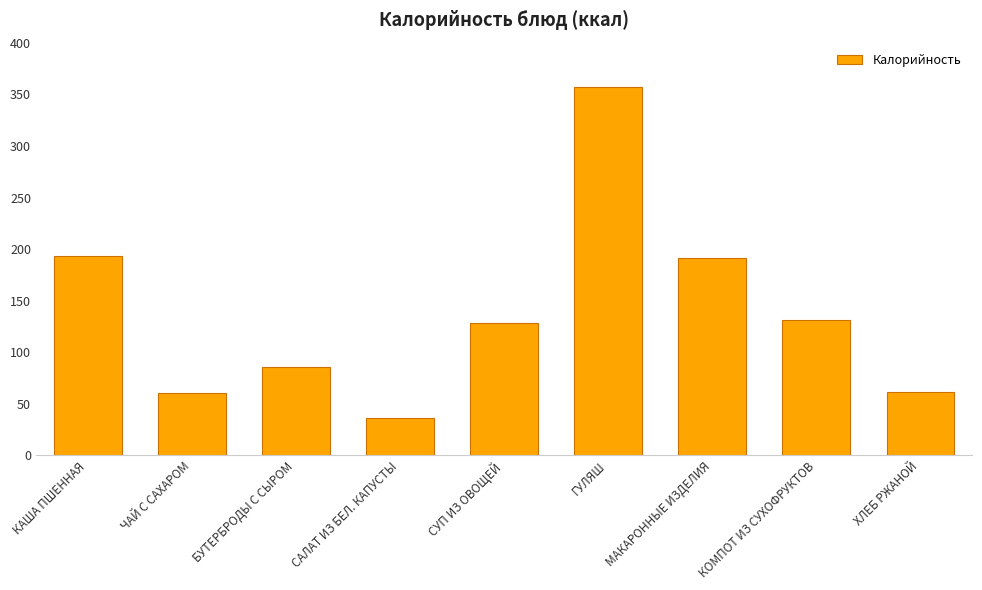

What is the ratio of the value at КАША ПШЕННАЯ to the value at ЧАЙ С САХАРОМ?

3.2